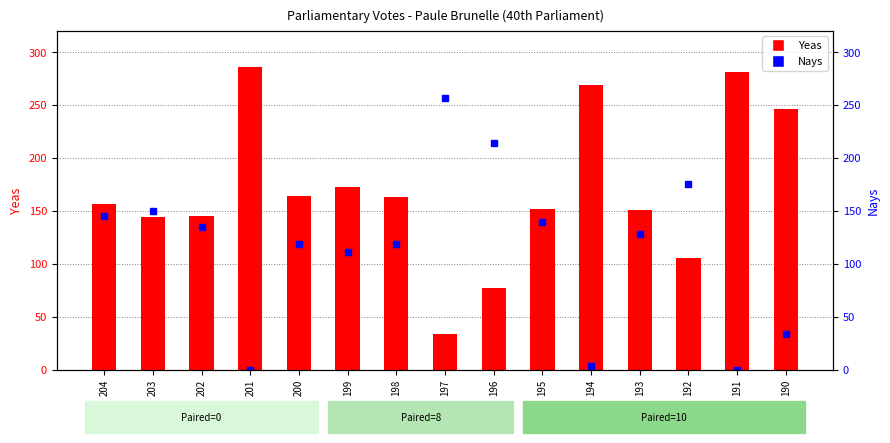

What are all the series names shown in the legend?

Yeas, Nays